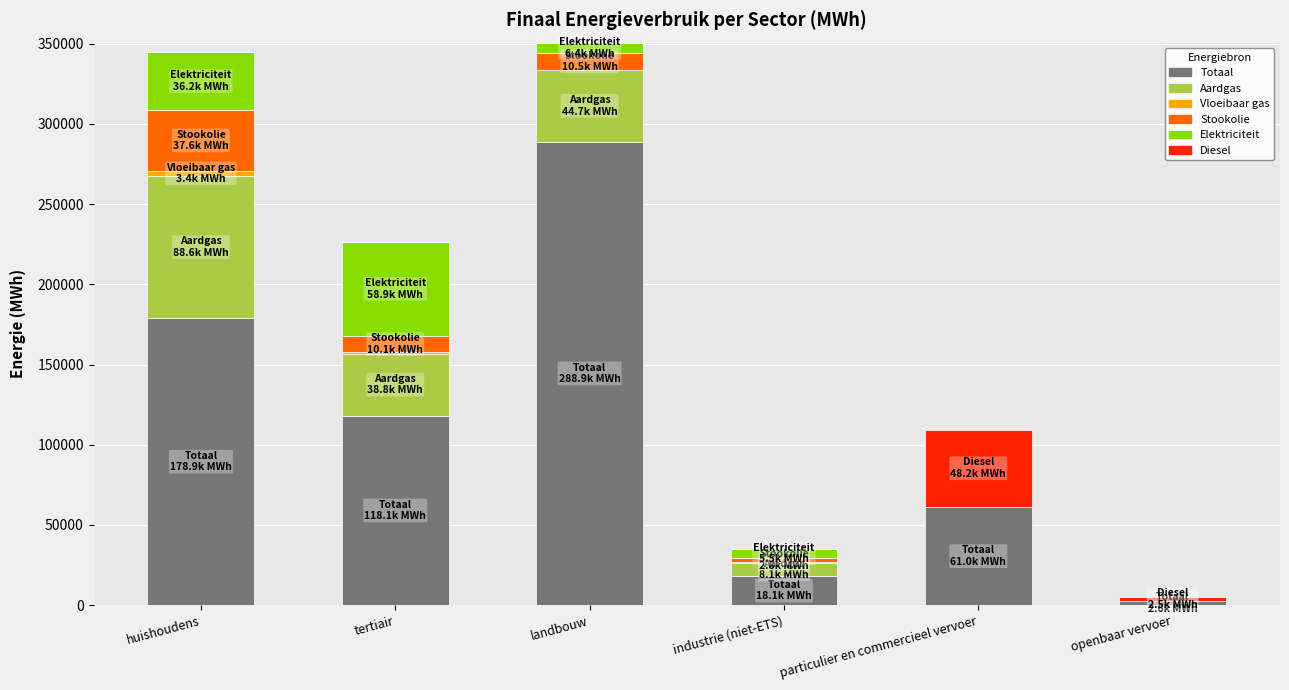

The value of Totaal at particulier en commercieel vervoer is 104249.8. True or false?

False